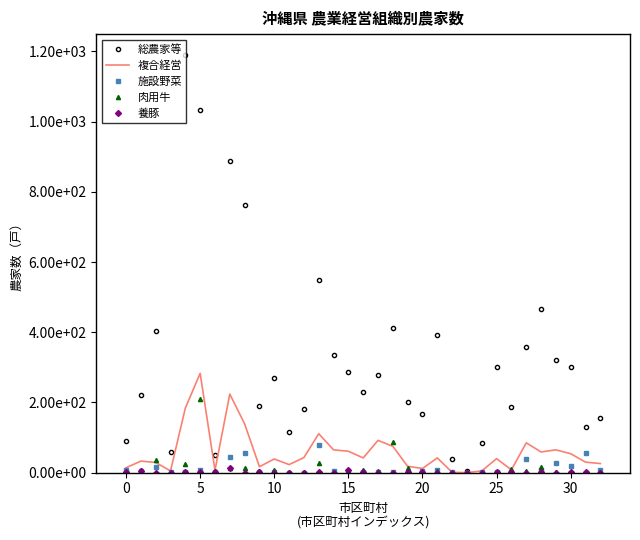

At which label is 施設野菜 closest to 39?

27